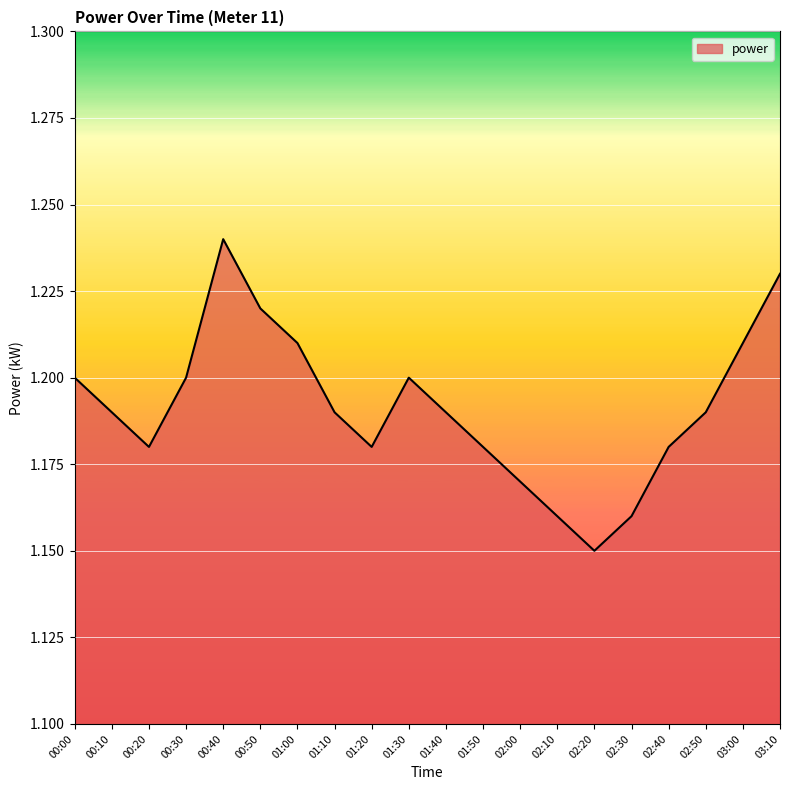

Which label corresponds to the largest value in the chart?

00:40